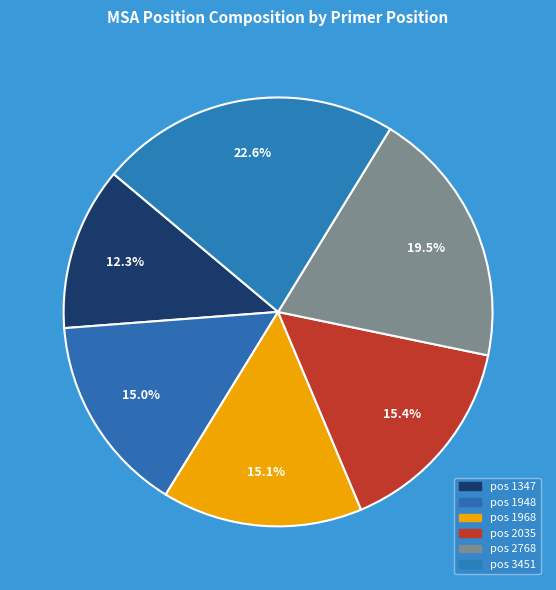

Rank the categories by value from lowest to highest.

1347, 1948, 1968, 2035, 2768, 3451